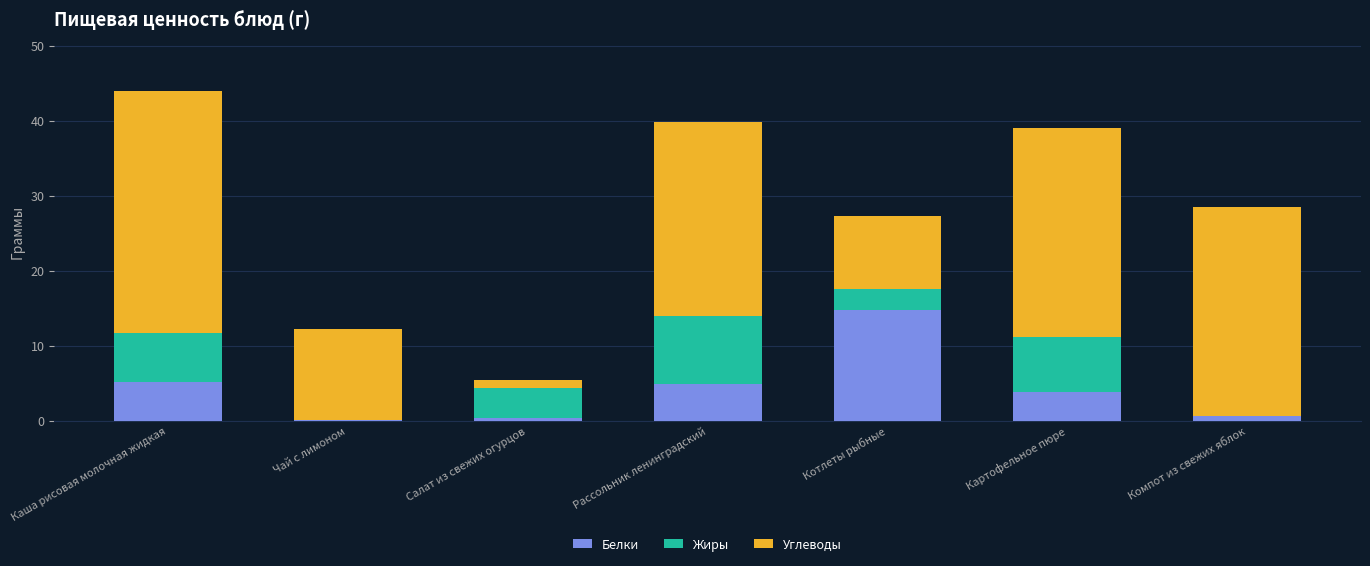

What is the highest value of the Белки series?

14.8